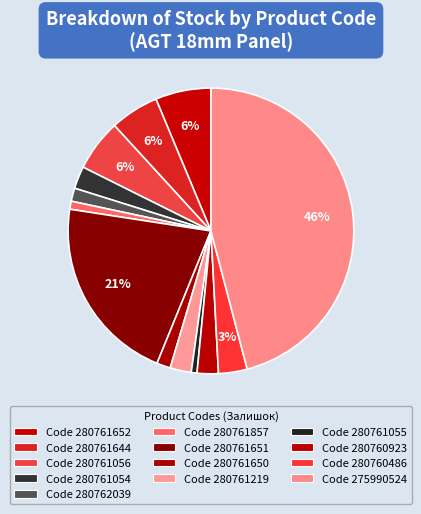

Is there any slice that represents more than half of the pie?

No